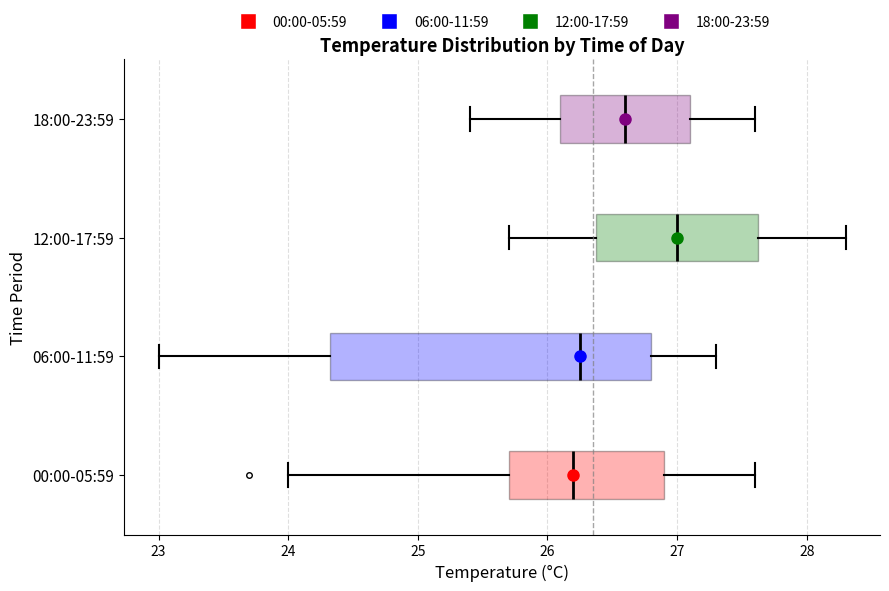

Reading bottom to top, read every box against the x-axis: the position of its median line, the range the box covers, and the ends of its whiskers. The values are not printed on the chart, so give them approximately, as read against the axis.

00:00-05:59: median 26.2, box 25.7 to 26.9, whiskers 24.0 to 27.6
06:00-11:59: median 26.3, box 24.3 to 26.8, whiskers 23.0 to 27.3
12:00-17:59: median 27.0, box 26.4 to 27.6, whiskers 25.7 to 28.3
18:00-23:59: median 26.6, box 26.1 to 27.1, whiskers 25.4 to 27.6